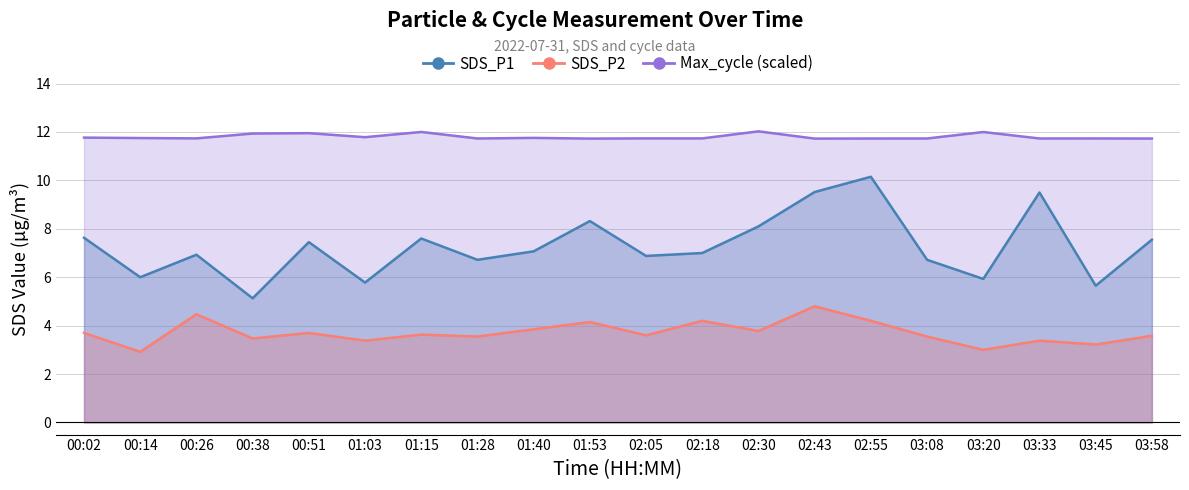

Reading left to right, what are all the values shown in this chart?

SDS_P1: 7.6	6.0	6.9	5.1	7.5	5.8	7.6	6.7	7.1	8.3	6.9	7.0	8.1	9.5	10.2	6.7	5.9	9.5	5.7	7.5
SDS_P2: 3.7	2.9	4.5	3.5	3.7	3.4	3.6	3.5	3.9	4.2	3.6	4.2	3.8	4.8	4.2	3.5	3.0	3.4	3.2	3.6
Max_cycle: 11.8	11.7	11.7	11.9	12.0	11.8	12.0	11.7	11.8	11.7	11.7	11.7	12.0	11.7	11.7	11.7	12.0	11.7	11.7	11.7